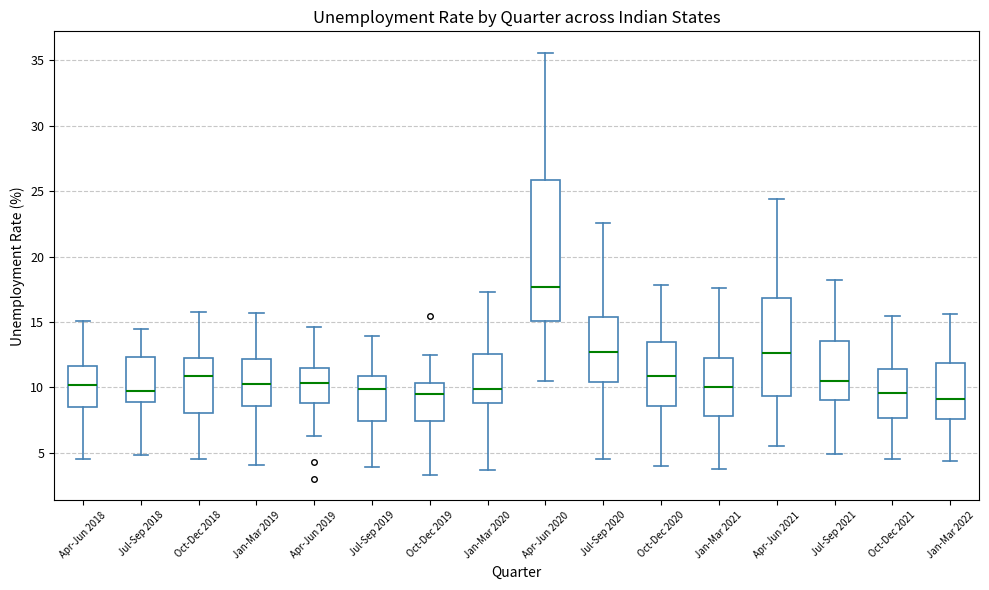

Reading left to right, transcribe this box plot: for each box, give where its median line is, the range the box spans, and where its two whiskers end, as read against the y-axis. The values are not printed on the chart, so give them approximately, as read against the axis.

Apr-Jun 2018: median 10.0, box 8.5 to 11.5, whiskers 4.5 to 15.0
Jul-Sep 2018: median 9.5, box 9.0 to 12.5, whiskers 5.0 to 14.5
Oct-Dec 2018: median 11.0, box 8.0 to 12.5, whiskers 4.5 to 16.0
Jan-Mar 2019: median 10.5, box 8.5 to 12.0, whiskers 4.0 to 15.5
Apr-Jun 2019: median 10.5, box 9.0 to 11.5, whiskers 6.5 to 14.5
Jul-Sep 2019: median 10.0, box 7.5 to 11.0, whiskers 4.0 to 14.0
Oct-Dec 2019: median 9.5, box 7.5 to 10.5, whiskers 3.5 to 12.5
Jan-Mar 2020: median 10.0, box 9.0 to 12.5, whiskers 3.5 to 17.5
Apr-Jun 2020: median 17.5, box 15.0 to 26.0, whiskers 10.5 to 35.5
Jul-Sep 2020: median 12.5, box 10.5 to 15.5, whiskers 4.5 to 22.5
Oct-Dec 2020: median 11.0, box 8.5 to 13.5, whiskers 4.0 to 18.0
Jan-Mar 2021: median 10.0, box 8.0 to 12.5, whiskers 4.0 to 17.5
Apr-Jun 2021: median 12.5, box 9.5 to 17.0, whiskers 5.5 to 24.5
Jul-Sep 2021: median 10.5, box 9.0 to 13.5, whiskers 5.0 to 18.0
Oct-Dec 2021: median 9.5, box 7.5 to 11.5, whiskers 4.5 to 15.5
Jan-Mar 2022: median 9.0, box 7.5 to 12.0, whiskers 4.5 to 15.5